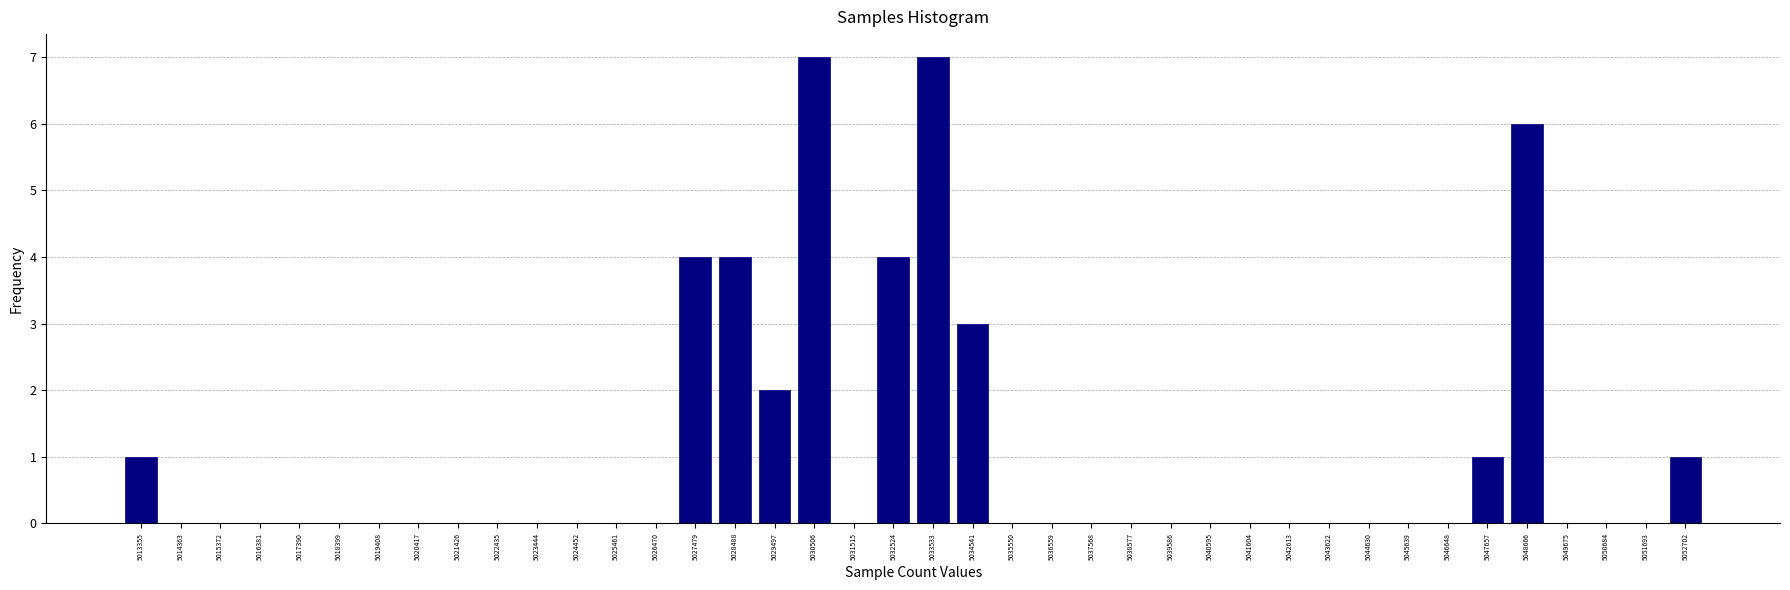

What is the sum of all values?

40